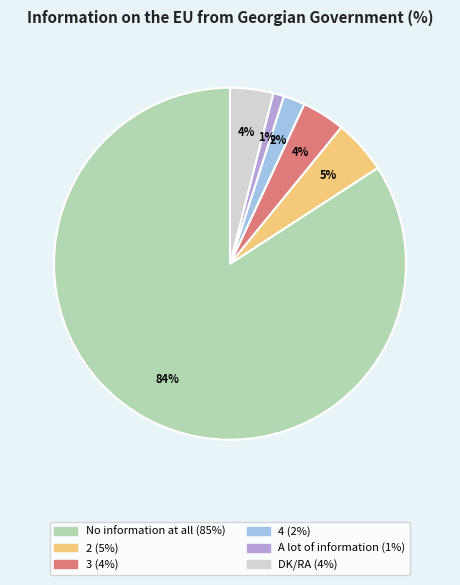

To the nearest percent, what is the combined percentage of 4 and No information at all?

86%